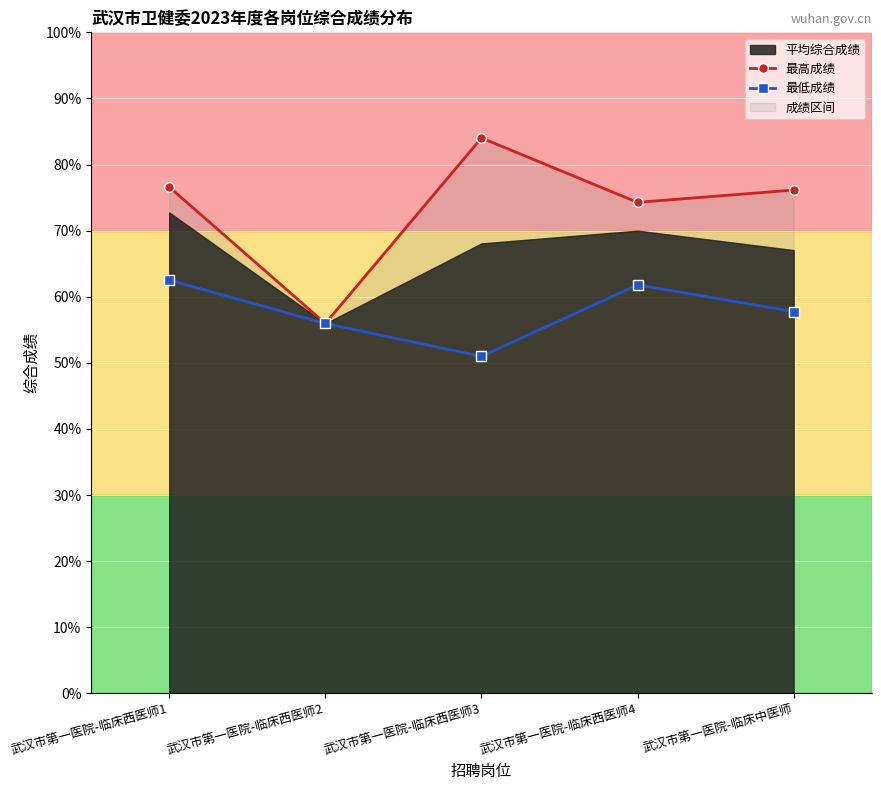

Rank the categories by 最低成绩 value from highest to lowest.

武汉市第一医院-临床西医师1, 武汉市第一医院-临床西医师4, 武汉市第一医院-临床中医师, 武汉市第一医院-临床西医师2, 武汉市第一医院-临床西医师3